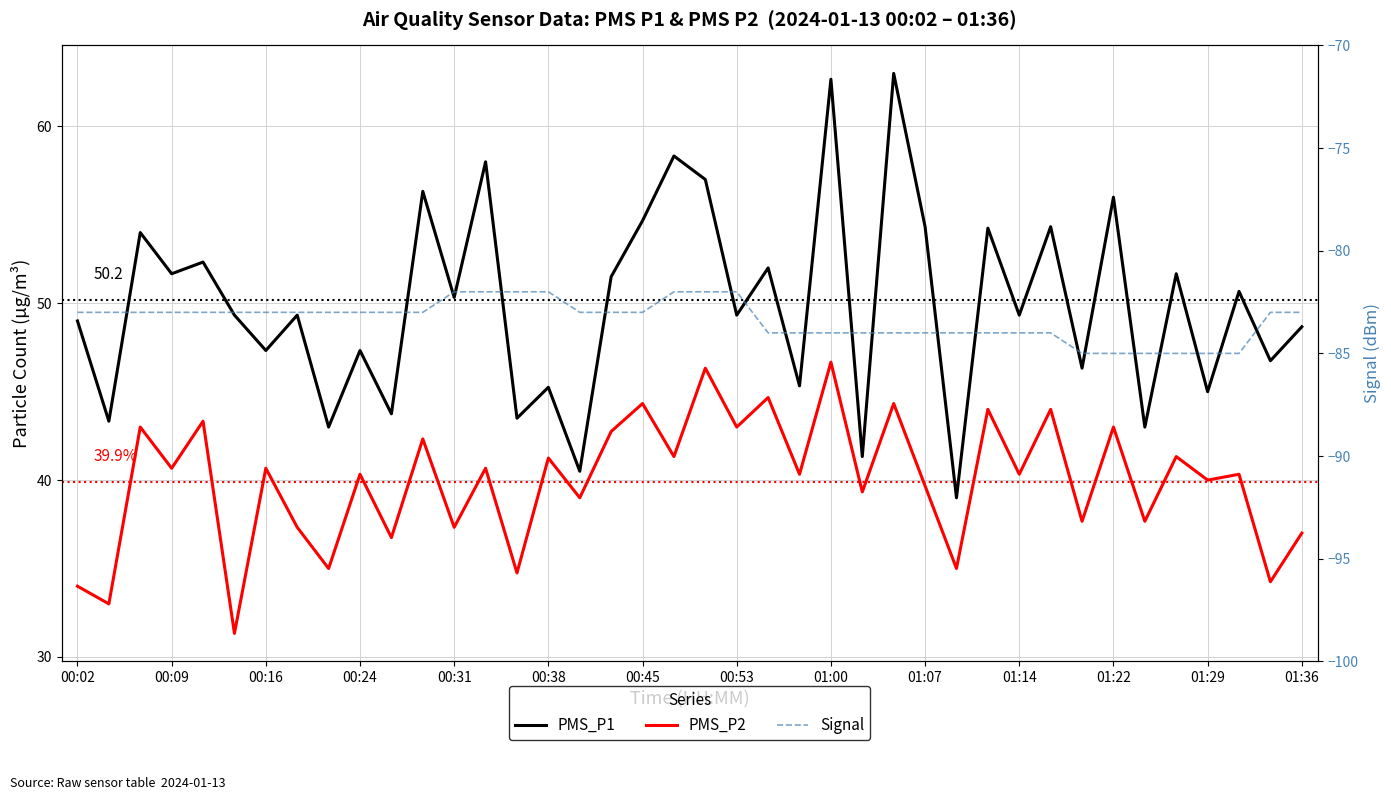

What is the maximum value for Signal?

-82.0